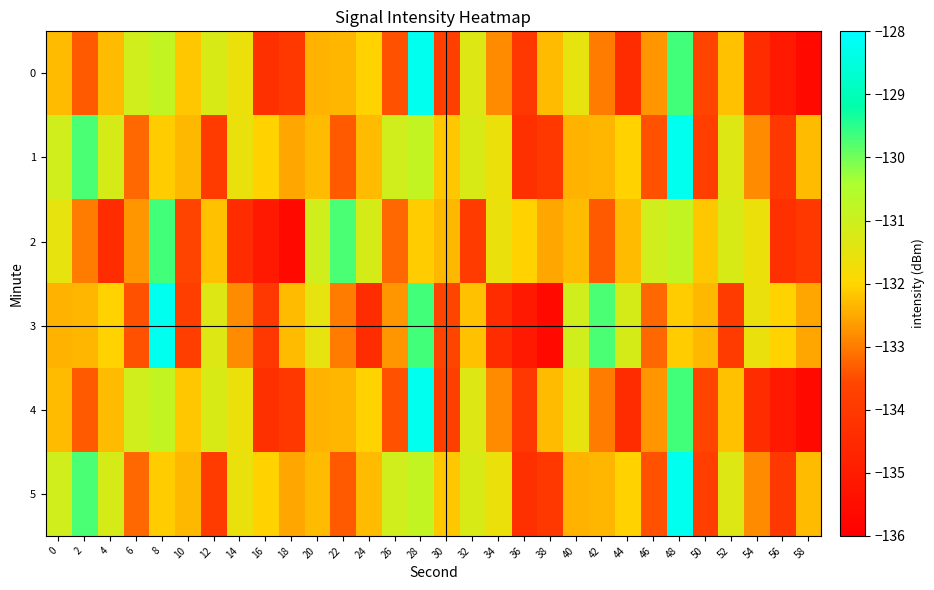

List the series in order of their peak value, highest first.

0, 1, 3, 4, 5, 2